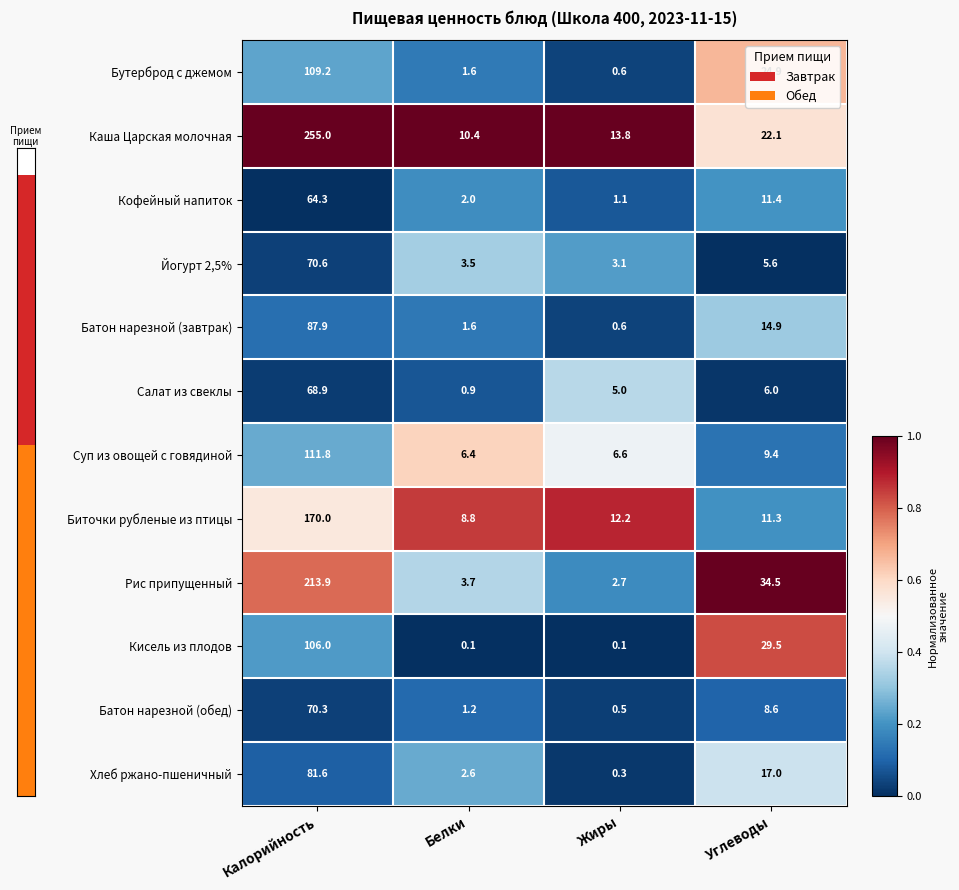

What is the difference between the maximum and minimum values in the Каша Царская молочная series?

244.6